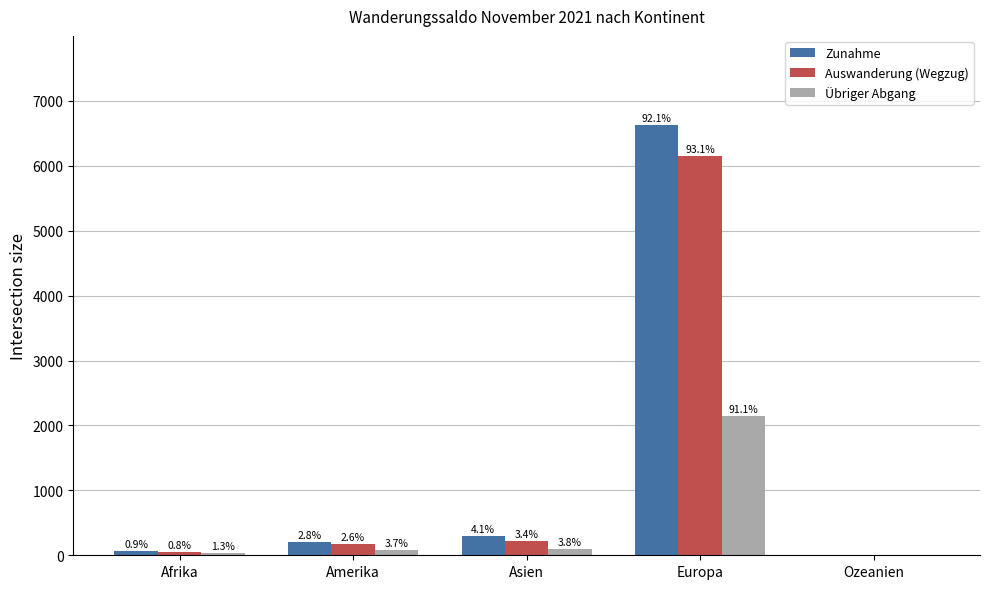

Does the chart contain stacked bars?

No